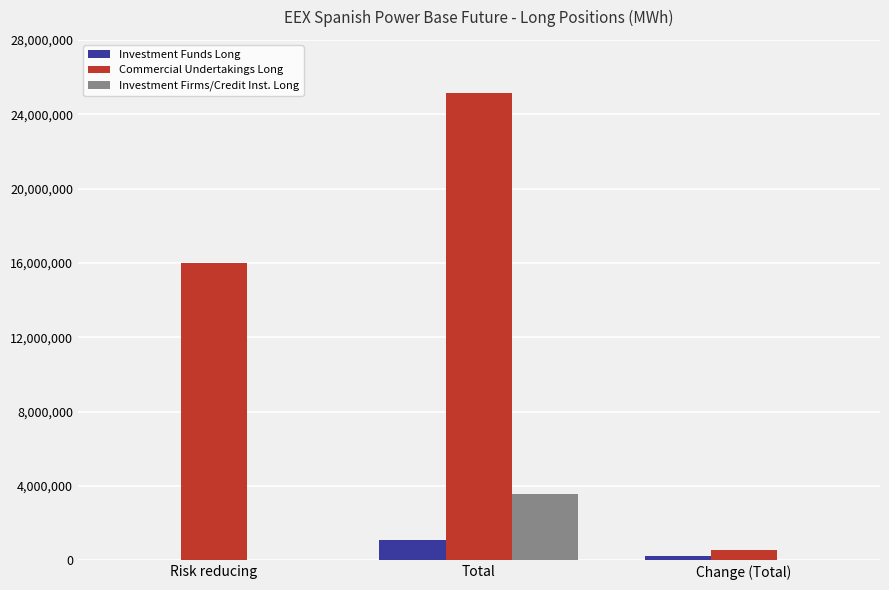

Are the bars grouped side by side (vs. stacked)?

Yes